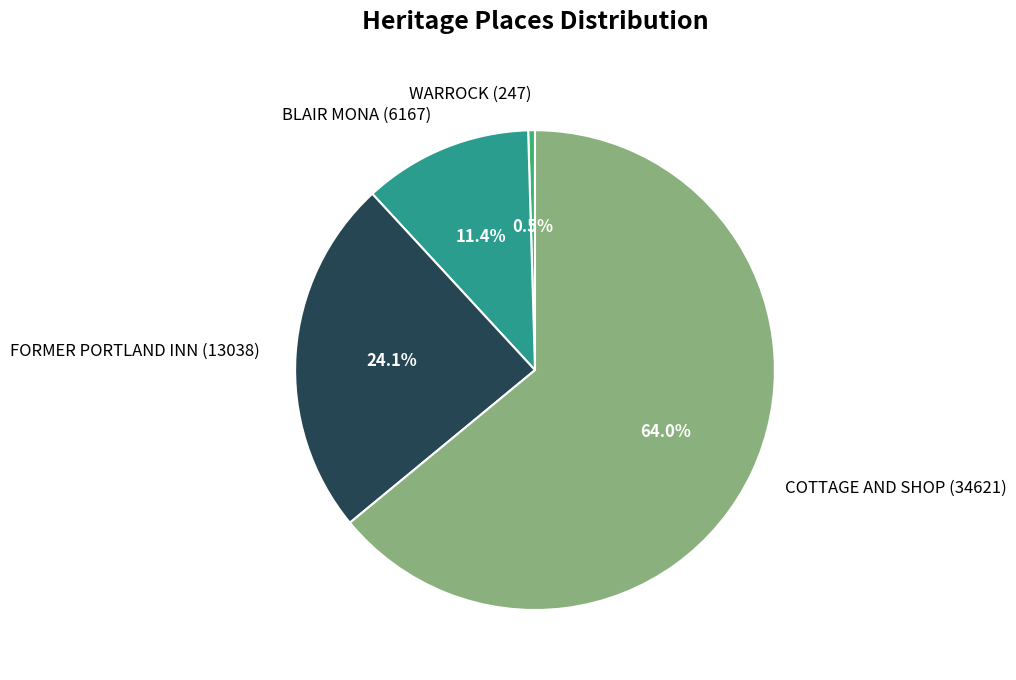

What portion of the pie excludes FORMER PORTLAND INN?

75.9%